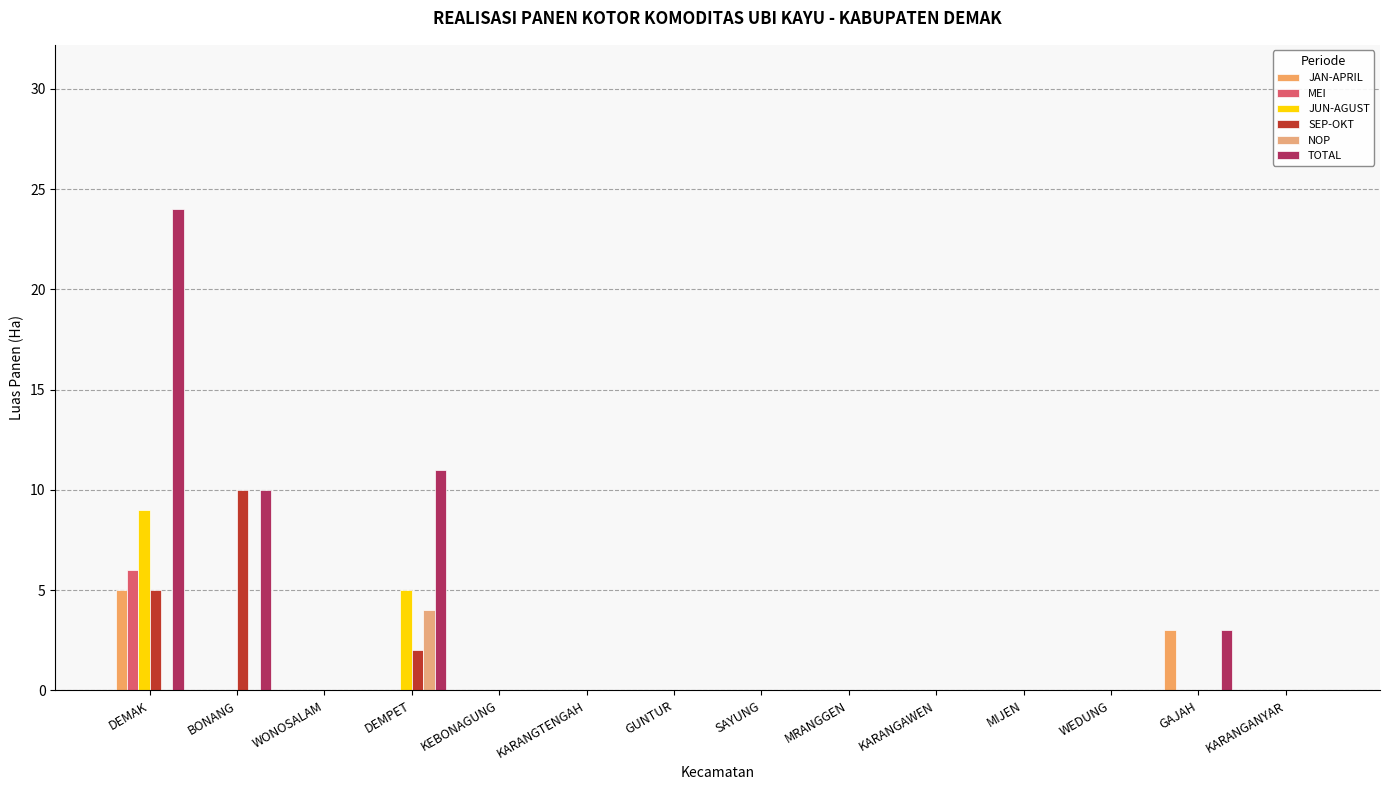

Reading left to right, what are all the values shown in this chart?

JAN-APRIL: DEMAK=5	BONANG=0	WONOSALAM=0	DEMPET=0	KEBONAGUNG=0	KARANGTENGAH=0	GUNTUR=0	SAYUNG=0	MRANGGEN=0	KARANGAWEN=0	MIJEN=0	WEDUNG=0	GAJAH=3	KARANGANYAR=0
MEI: DEMAK=6	BONANG=0	WONOSALAM=0	DEMPET=0	KEBONAGUNG=0	KARANGTENGAH=0	GUNTUR=0	SAYUNG=0	MRANGGEN=0	KARANGAWEN=0	MIJEN=0	WEDUNG=0	GAJAH=0	KARANGANYAR=0
JUN-AGUST: DEMAK=9	BONANG=0	WONOSALAM=0	DEMPET=5	KEBONAGUNG=0	KARANGTENGAH=0	GUNTUR=0	SAYUNG=0	MRANGGEN=0	KARANGAWEN=0	MIJEN=0	WEDUNG=0	GAJAH=0	KARANGANYAR=0
SEP-OKT: DEMAK=5	BONANG=10	WONOSALAM=0	DEMPET=2	KEBONAGUNG=0	KARANGTENGAH=0	GUNTUR=0	SAYUNG=0	MRANGGEN=0	KARANGAWEN=0	MIJEN=0	WEDUNG=0	GAJAH=0	KARANGANYAR=0
NOP: DEMAK=0	BONANG=0	WONOSALAM=0	DEMPET=4	KEBONAGUNG=0	KARANGTENGAH=0	GUNTUR=0	SAYUNG=0	MRANGGEN=0	KARANGAWEN=0	MIJEN=0	WEDUNG=0	GAJAH=0	KARANGANYAR=0
TOTAL: DEMAK=24	BONANG=10	WONOSALAM=0	DEMPET=11	KEBONAGUNG=0	KARANGTENGAH=0	GUNTUR=0	SAYUNG=0	MRANGGEN=0	KARANGAWEN=0	MIJEN=0	WEDUNG=0	GAJAH=3	KARANGANYAR=0